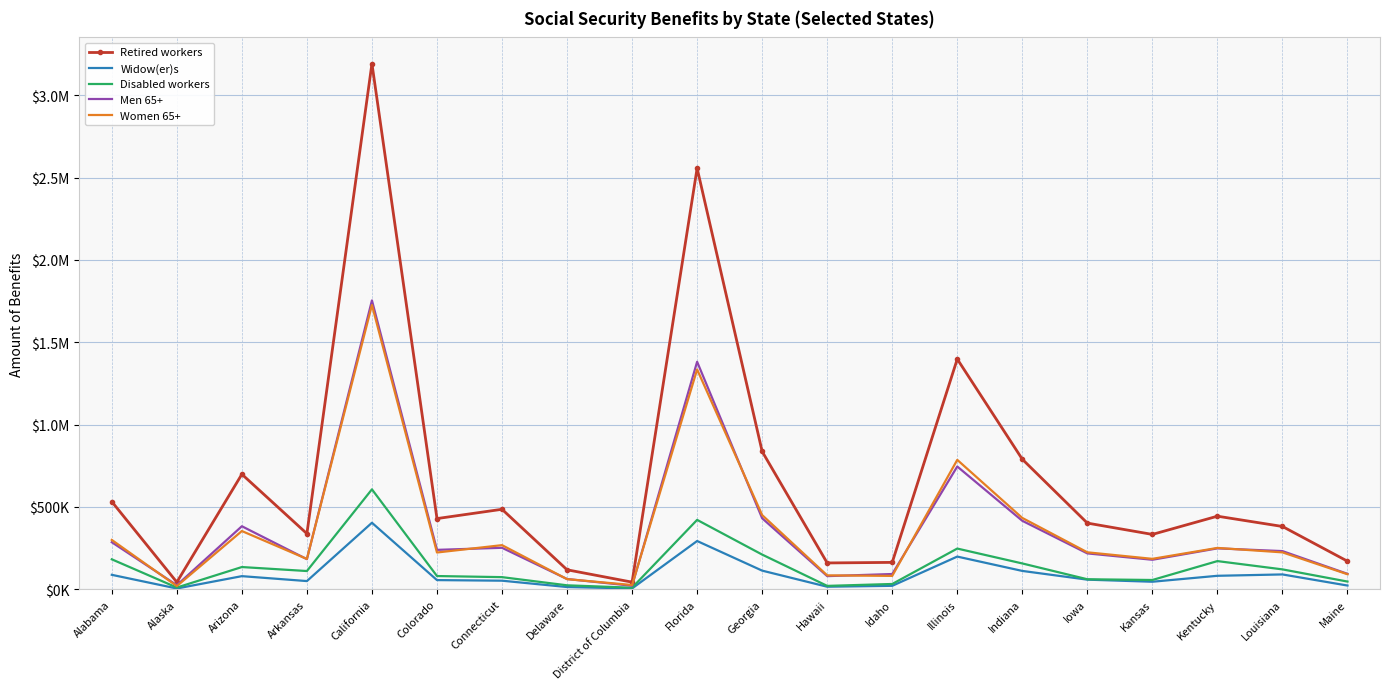

What are all the series names shown in the legend?

Retired workers, Widow(er)s, Disabled workers, Men 65+, Women 65+